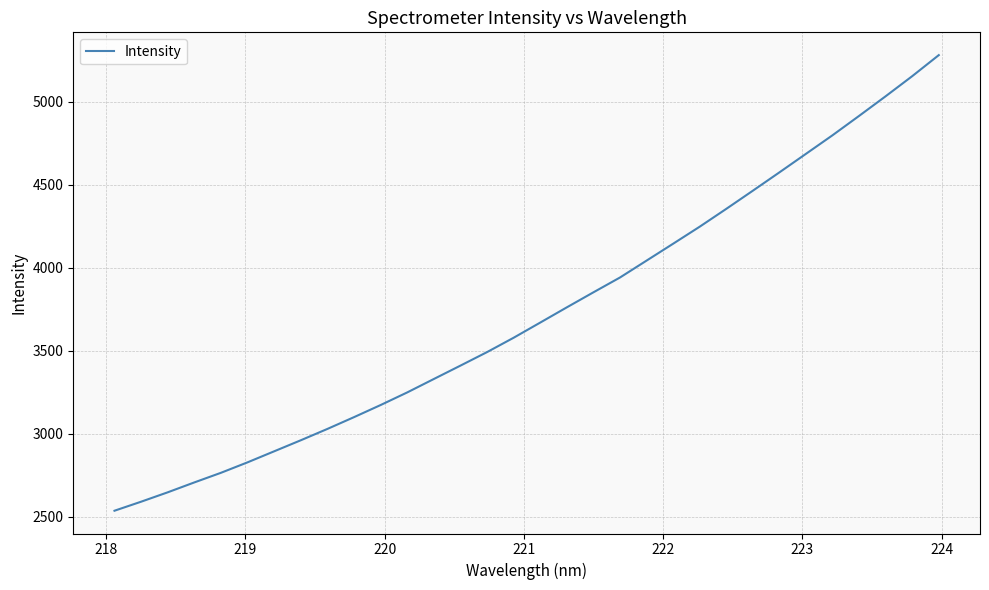

What is the smallest value displayed?

2535.3